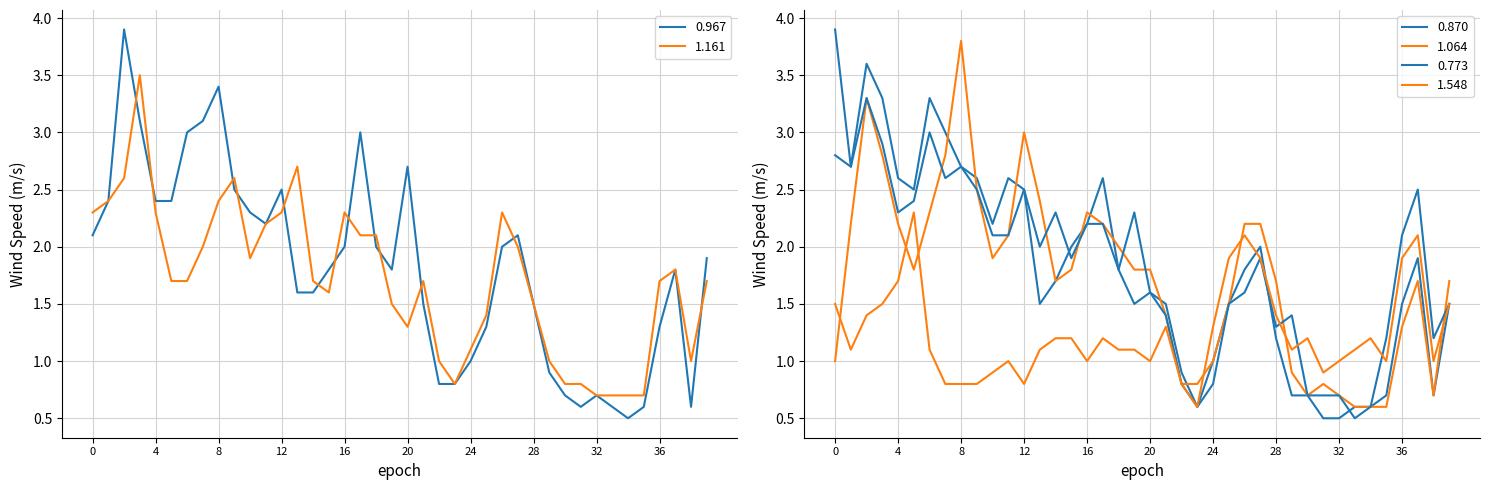

The value of 1.161 at 2008/12/17 01:30 is 1.3. True or false?

False